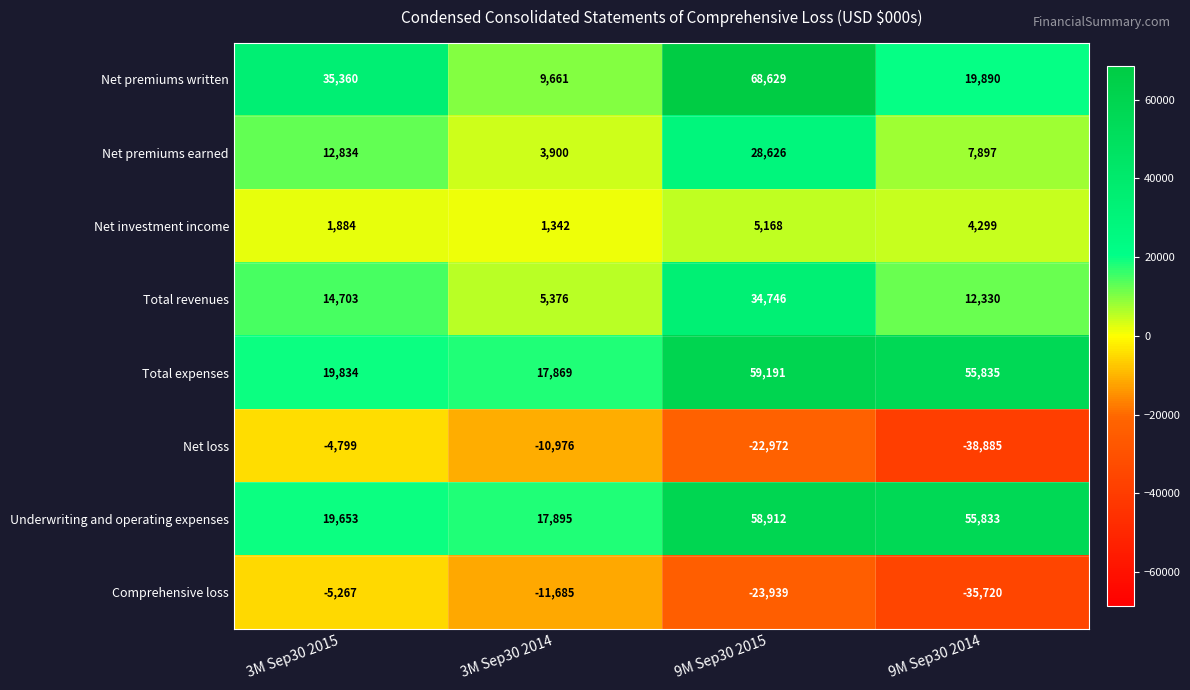

What is the sum of all Total revenues values?

67155